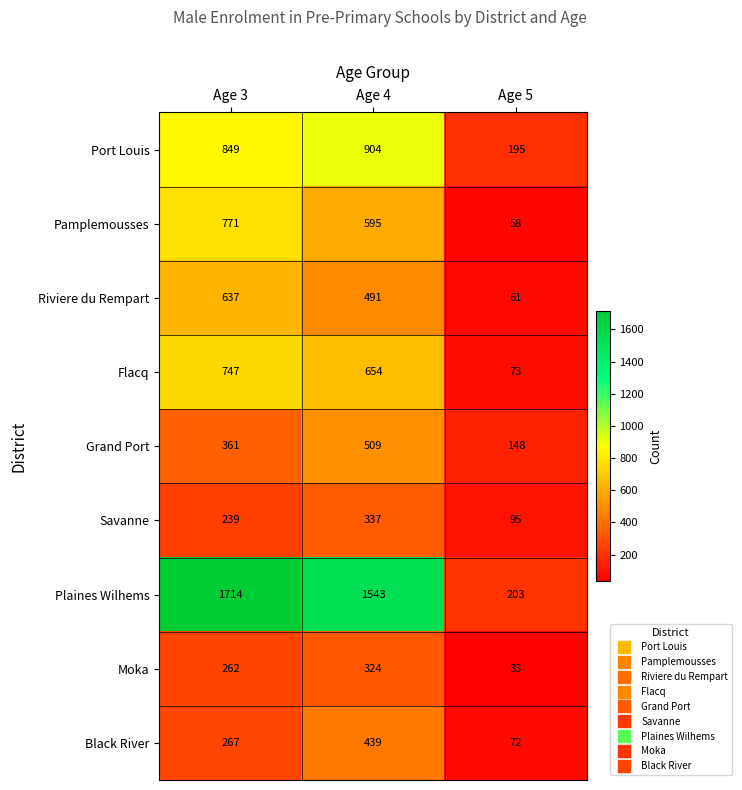

Count the number of categories in the chart.

3